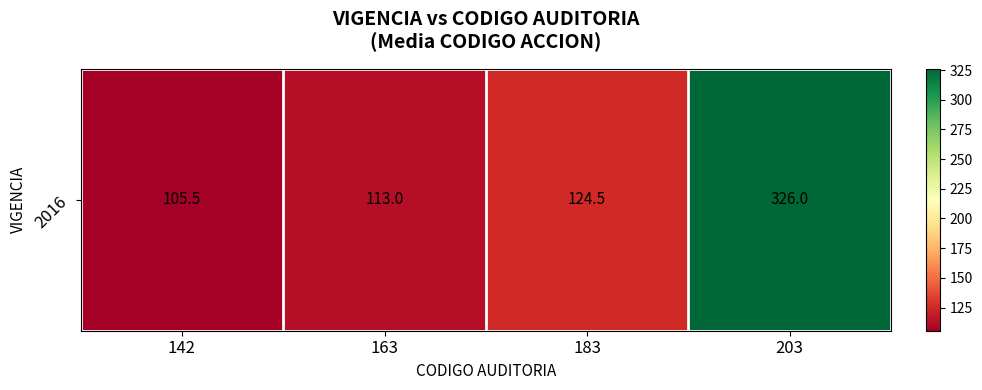

Where does the data first go above 124?

183